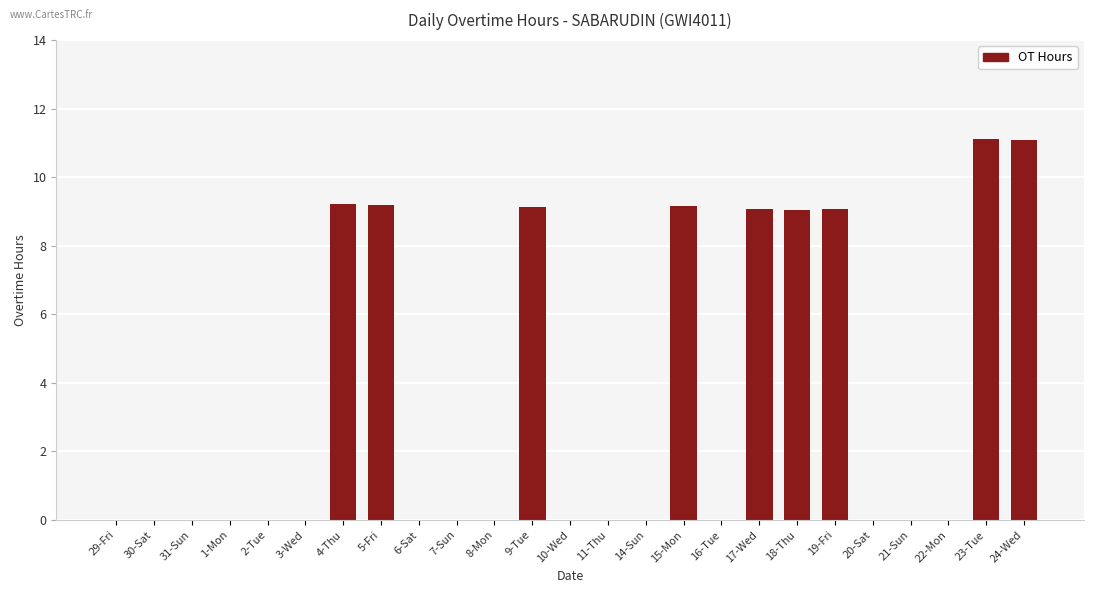

What is the maximum value shown in the chart?

11.1